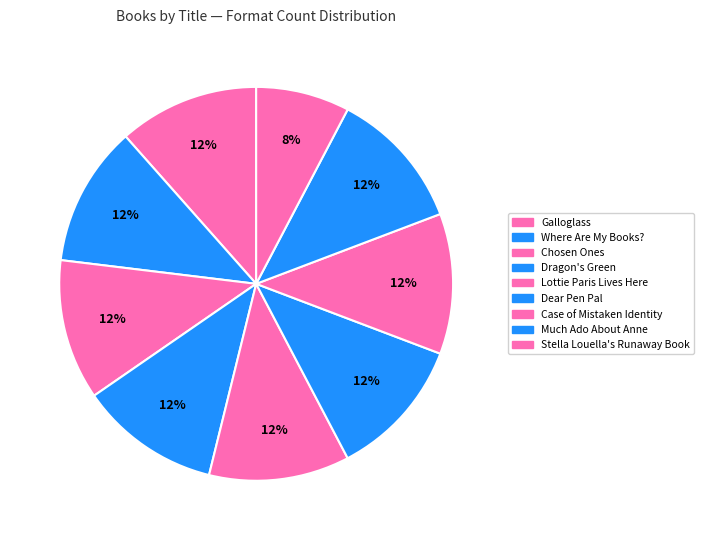

Count the number of slices in the pie.

9